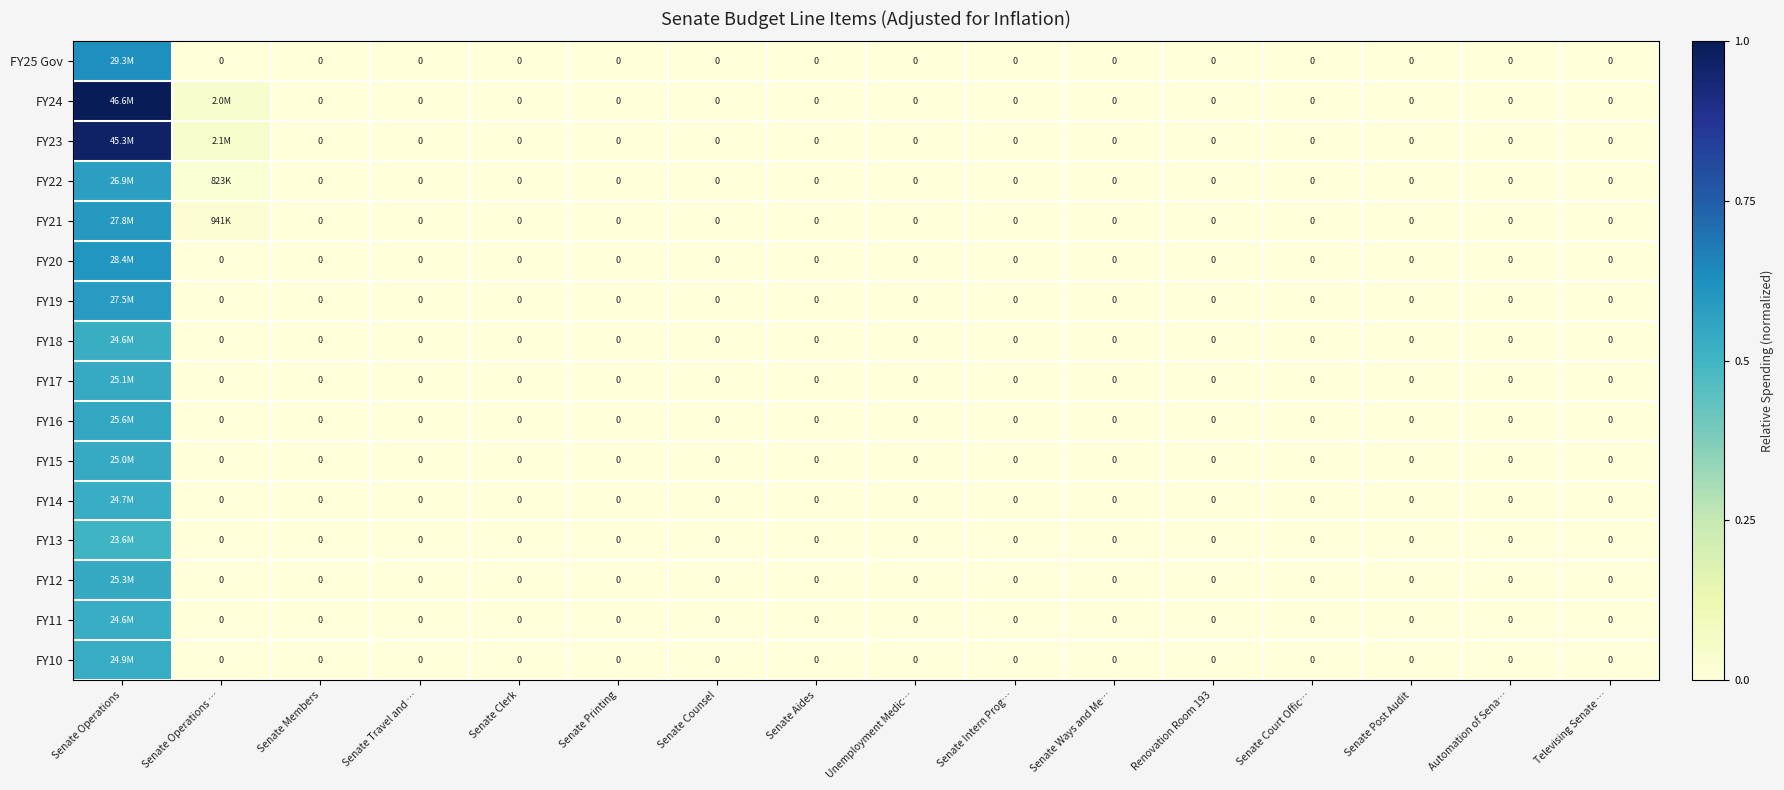

How many values in FY16 are above zero?

1